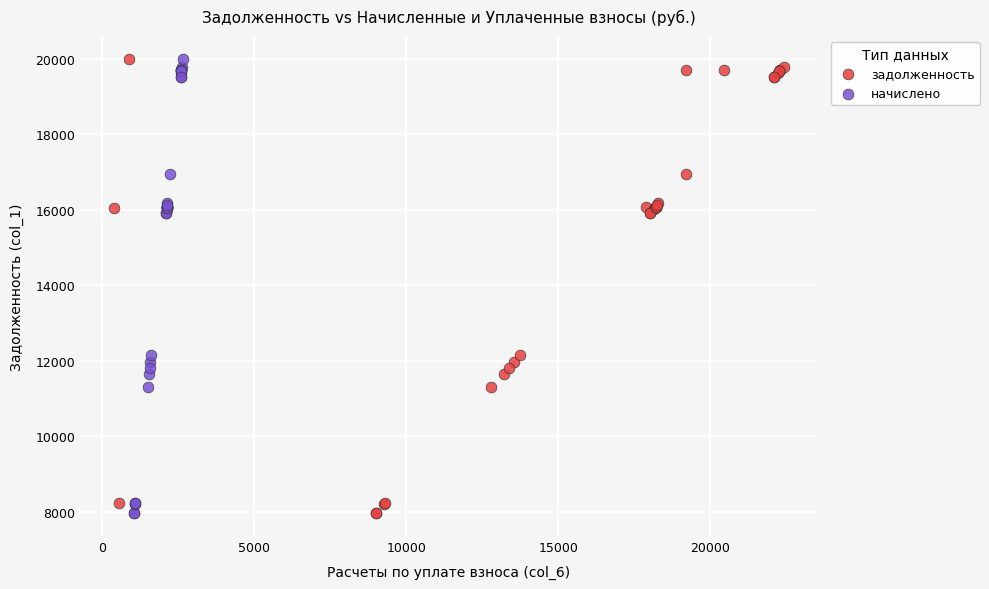

What are all the series names shown in the legend?

задолженность, начислено